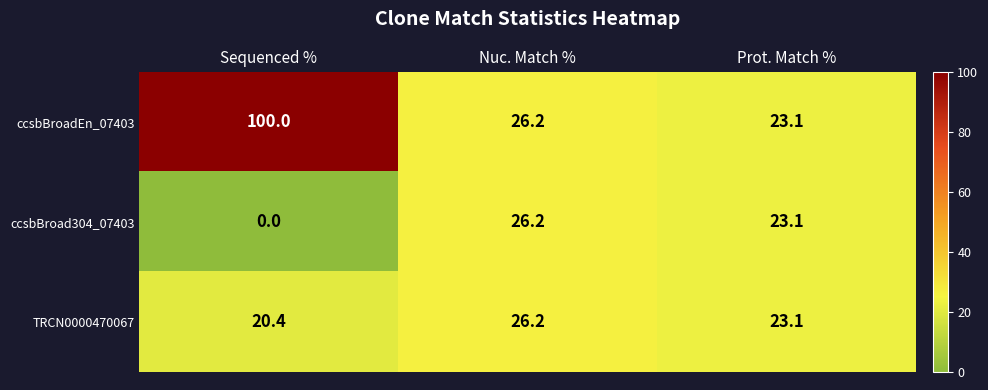

Which series has the largest total across all categories?

ccsbBroadEn_07403